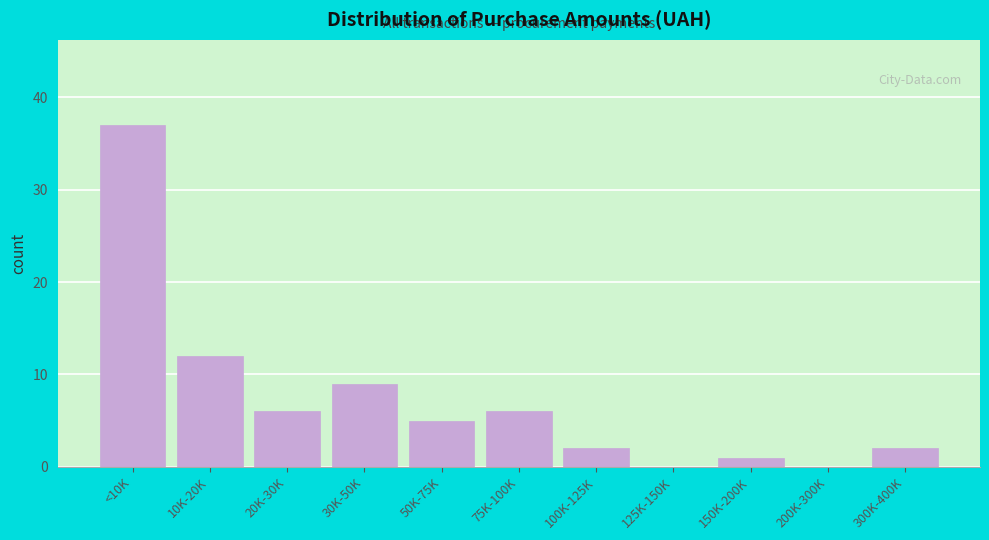

Reading left to right, transcribe all the data shown in this chart.

<10K=37	10K-20K=12	20K-30K=6	30K-50K=9	50K-75K=5	75K-100K=6	100K-125K=2	125K-150K=0	150K-200K=1	200K-300K=0	300K-400K=2